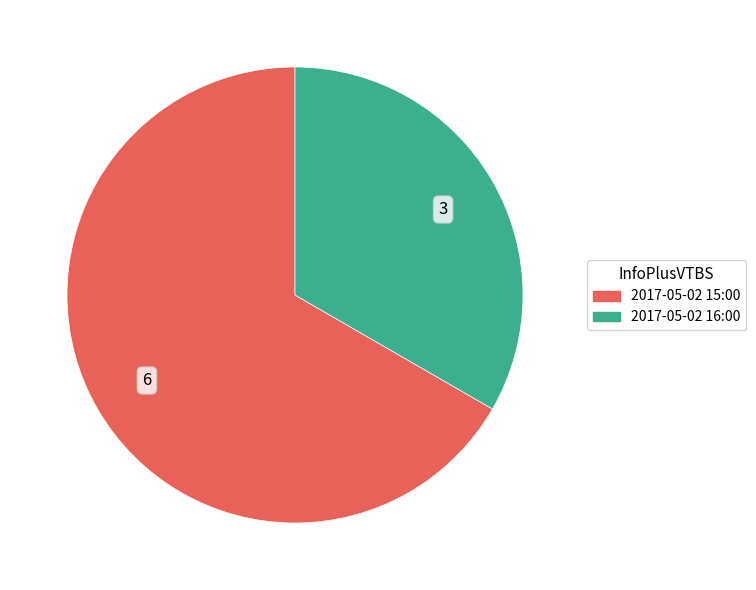

Do 2017-05-02 16:00 and 2017-05-02 15:00 together represent more than half of the pie?

Yes